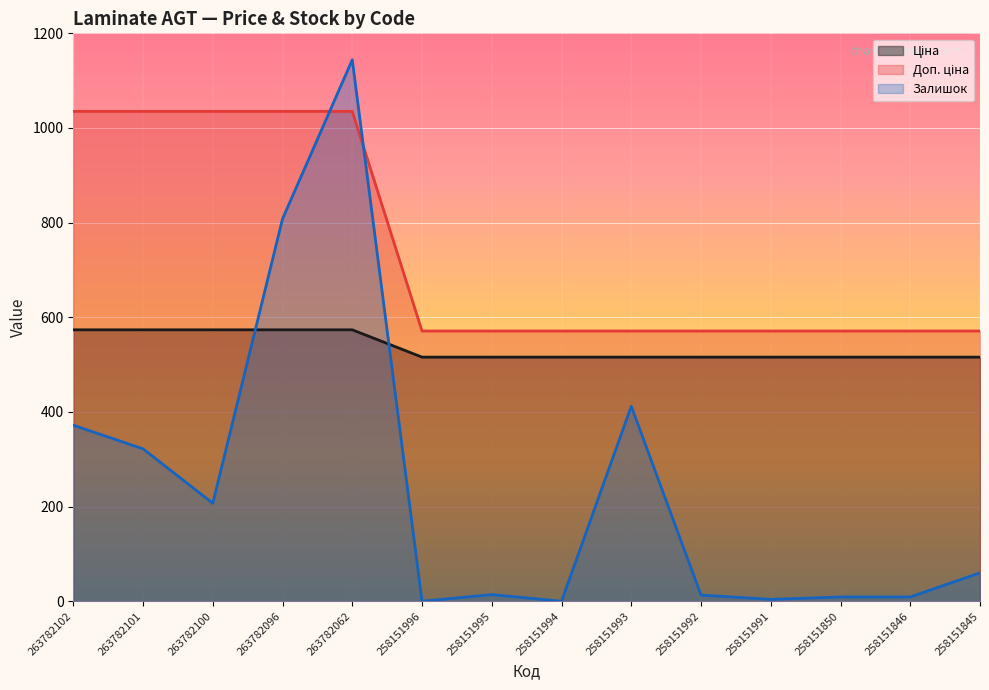

How many values in the Залишок series exceed 60?

6